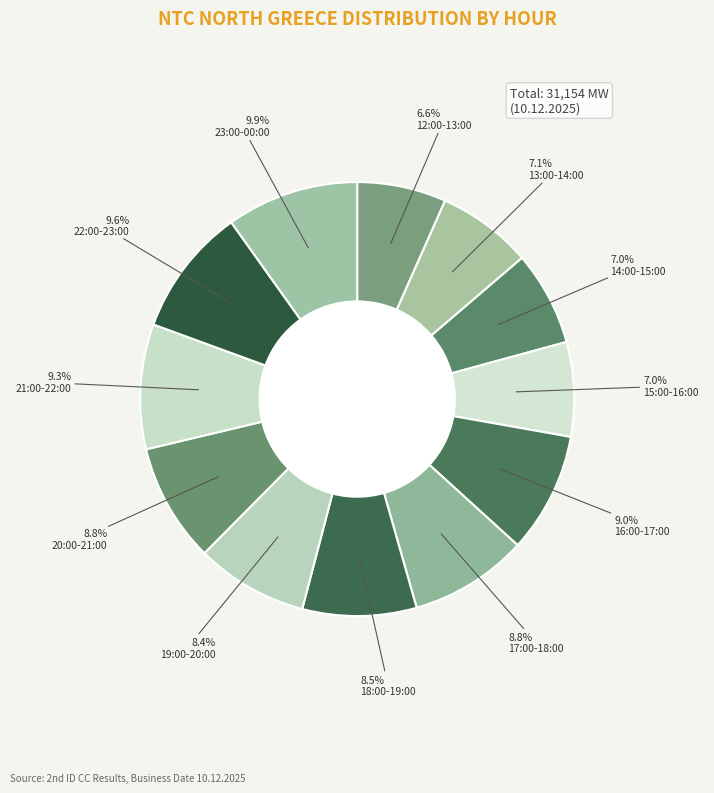

Approximately how many times larger is the value at 21:00-22:00 compared to 18:00-19:00?

1.1